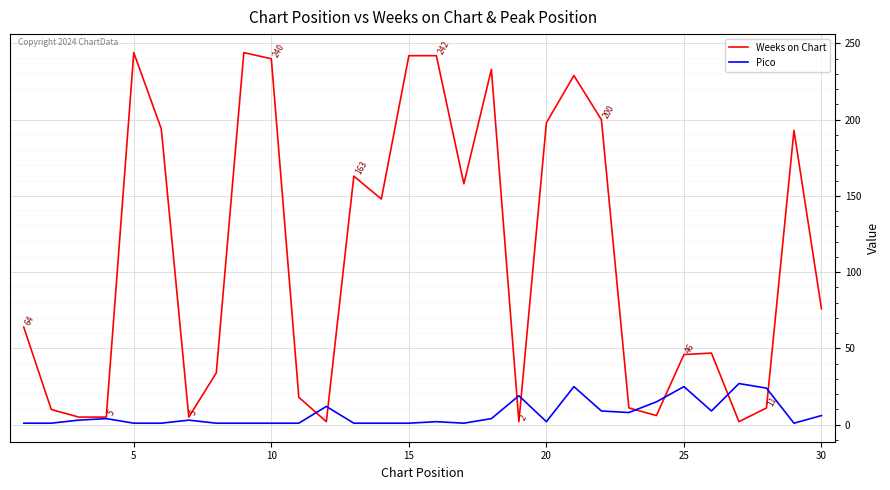

True or false: Weeks on Chart has more than 0 points higher than both neighbors.

True